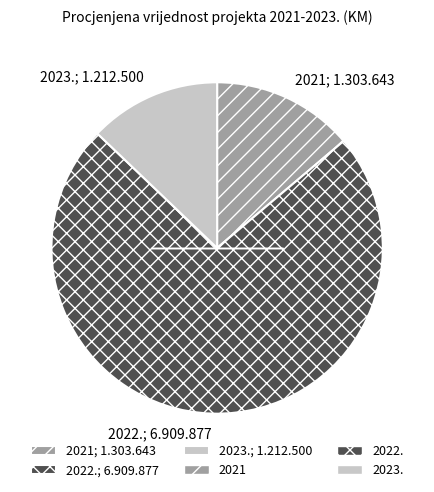

Which category accounts for the majority?

2022.